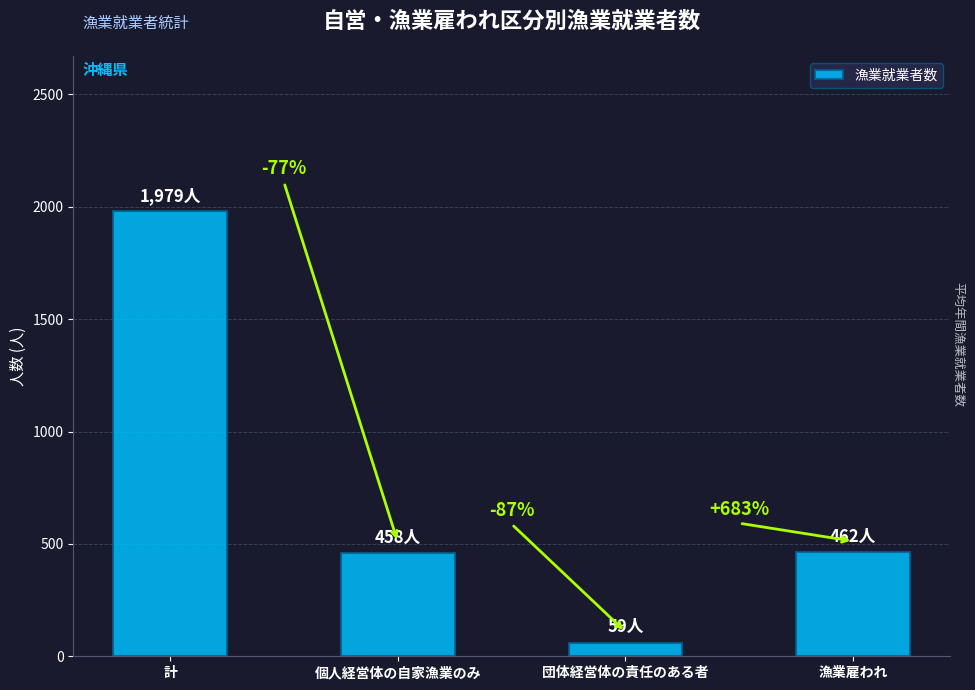

Are the bars horizontal?

No